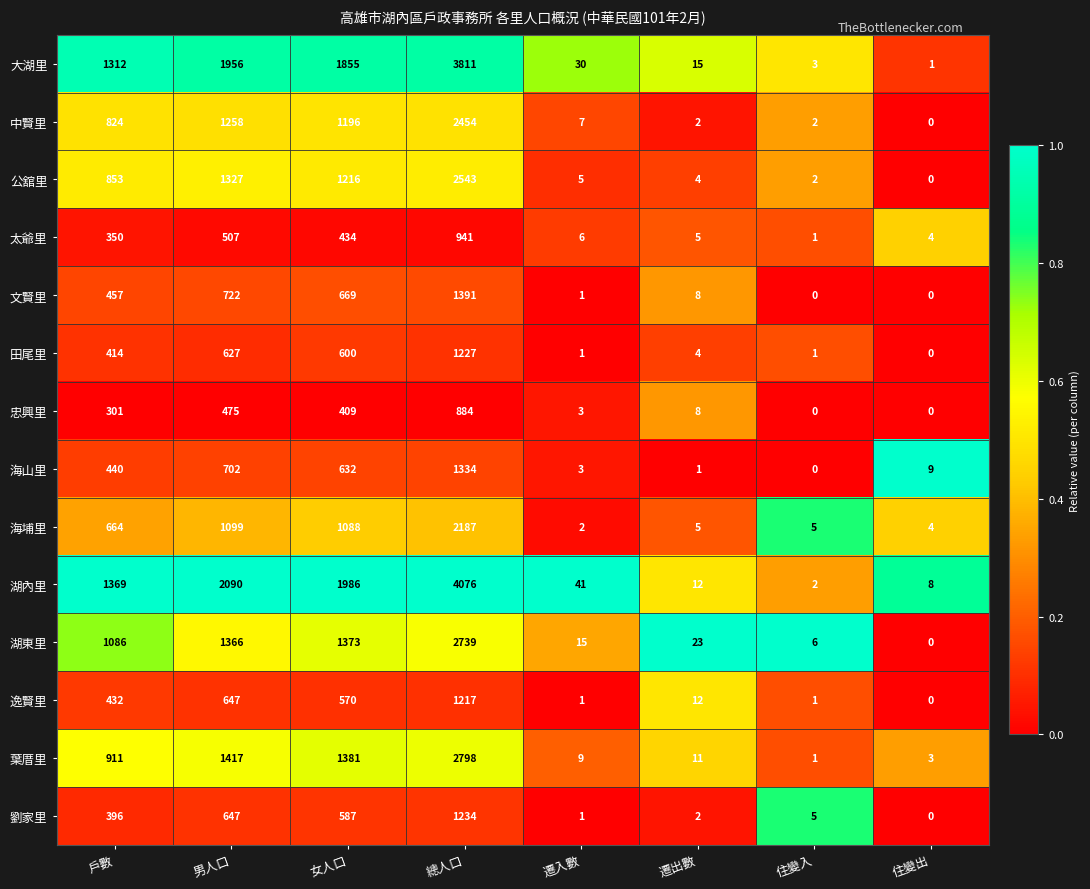

What value does the 太爺里 series have at 戶數?

350